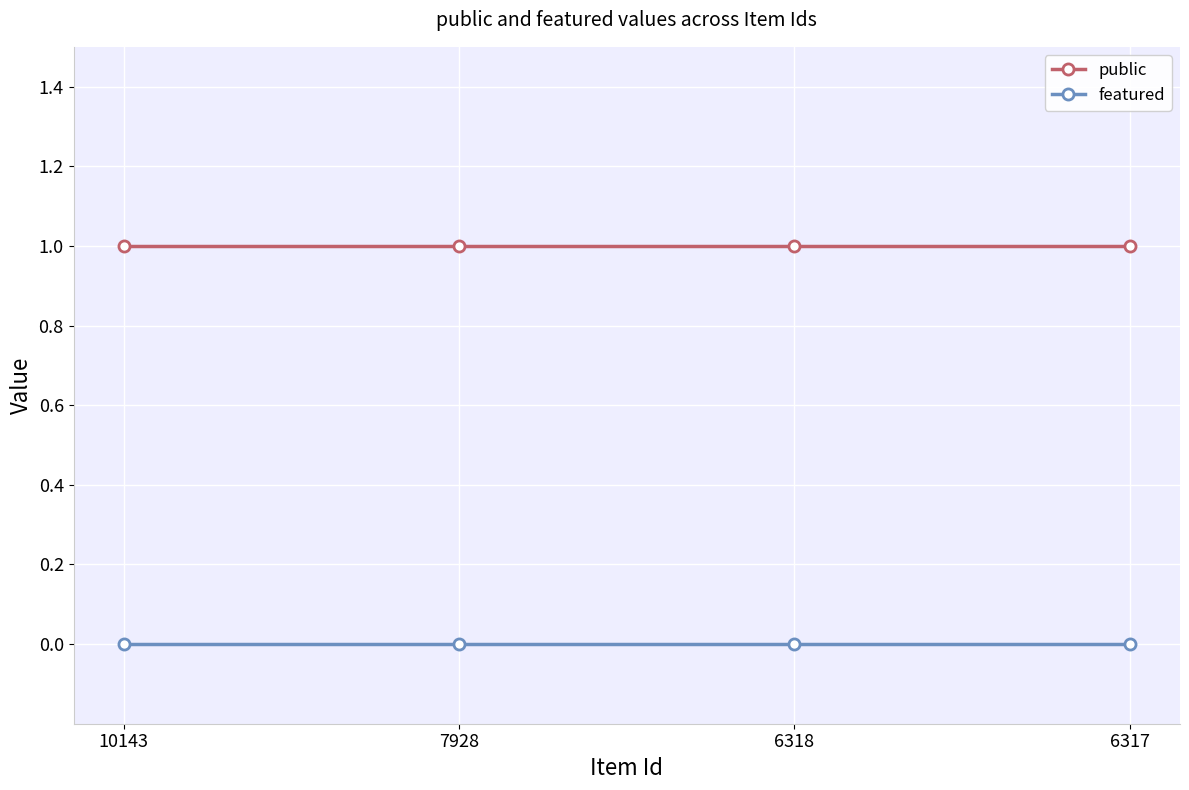

What is the difference between the highest and lowest values at 6318?

1